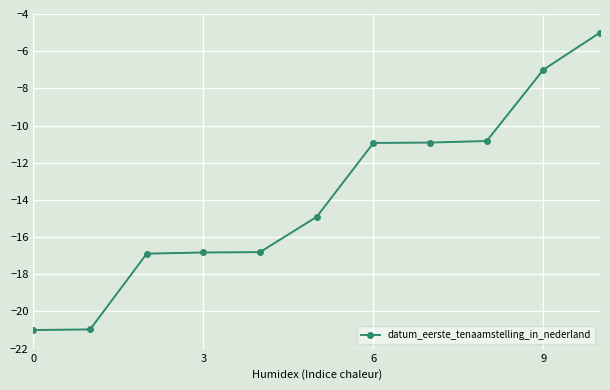

How many lines are shown in the chart?

1